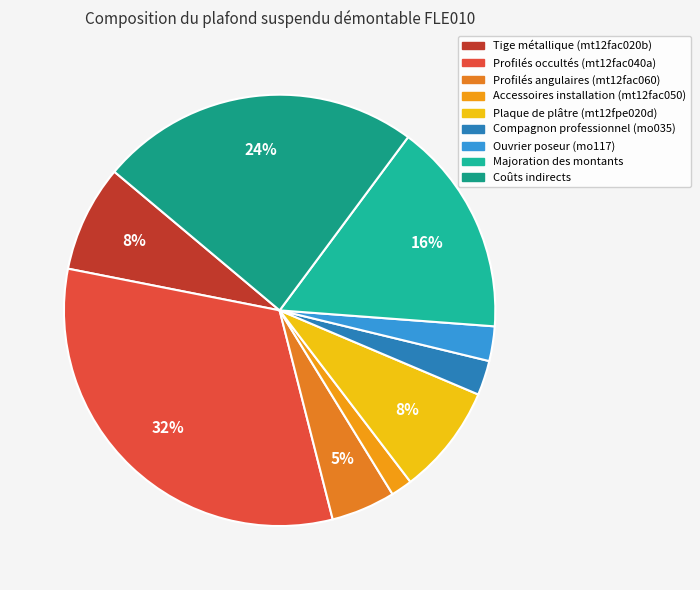

To the nearest percent, what percentage of the pie is Majoration des montants?

16%